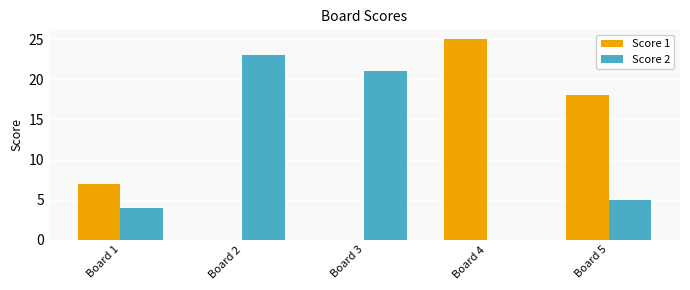

What is the greatest value displayed?

25